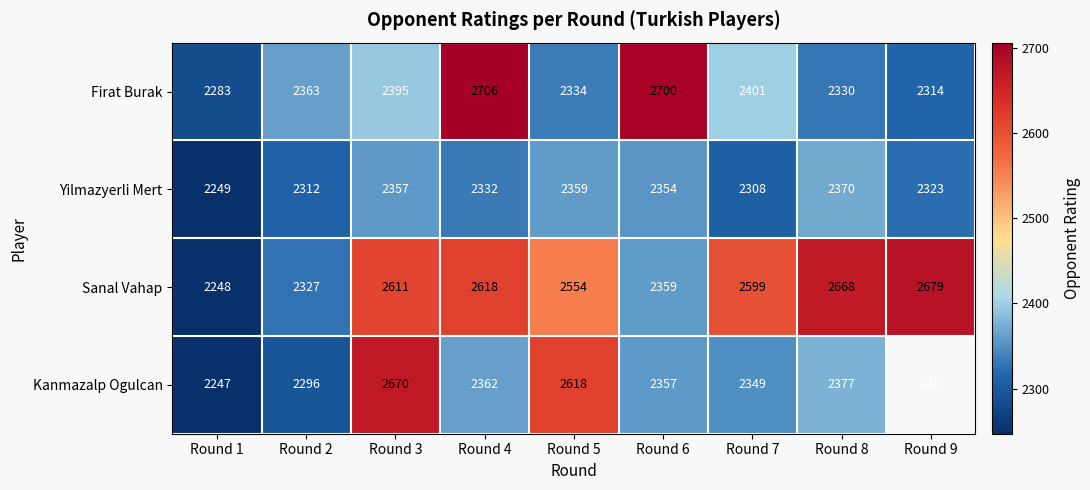

What is the average value of the Yilmazyerli Mert series?

2329